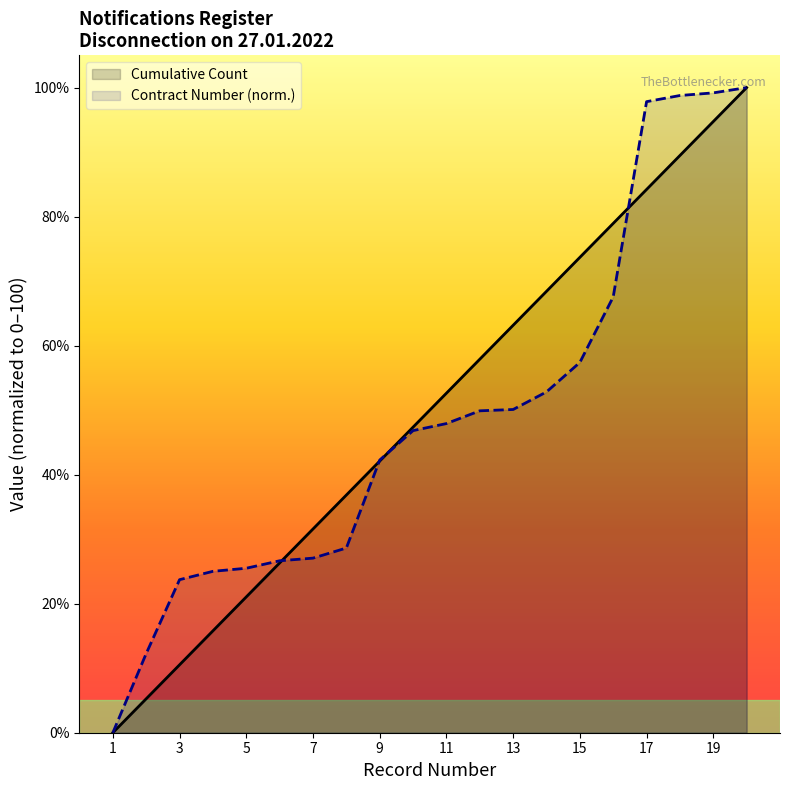

What value does the Contract Number (norm.) series have at 19?

99.2